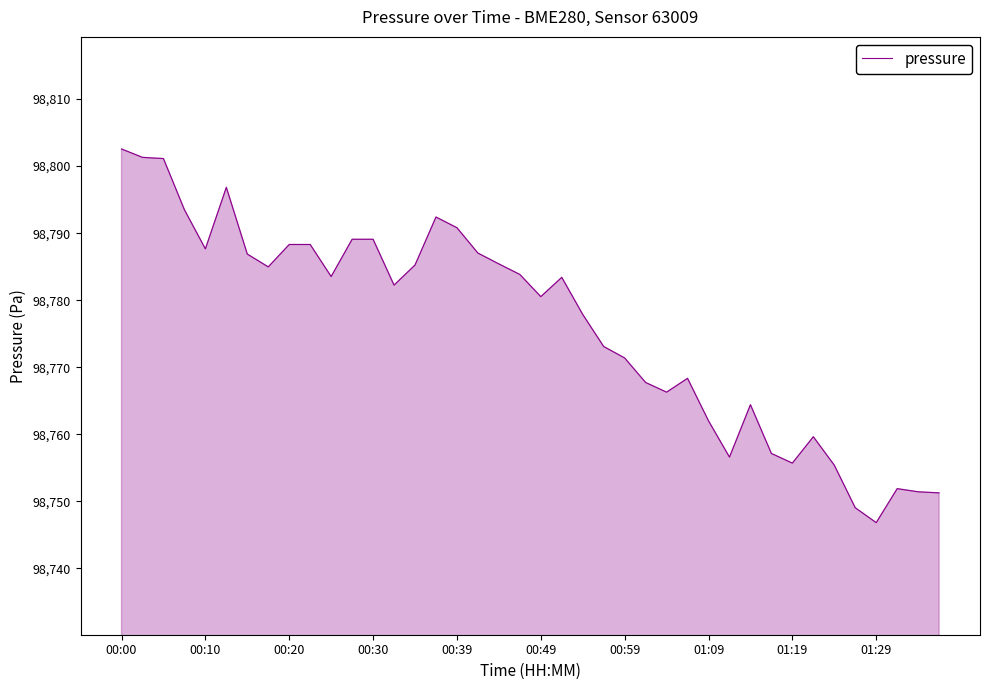

What is the greatest value displayed?

98802.6